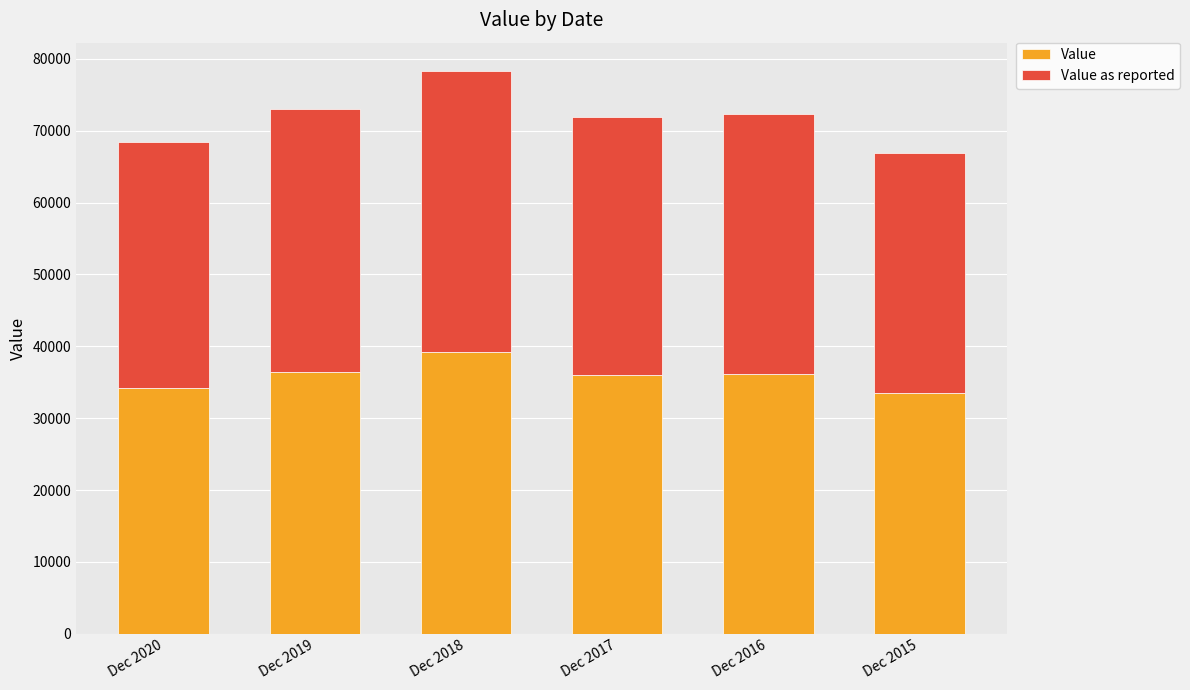

At which category is the sum across all series the highest?

Dec 2018